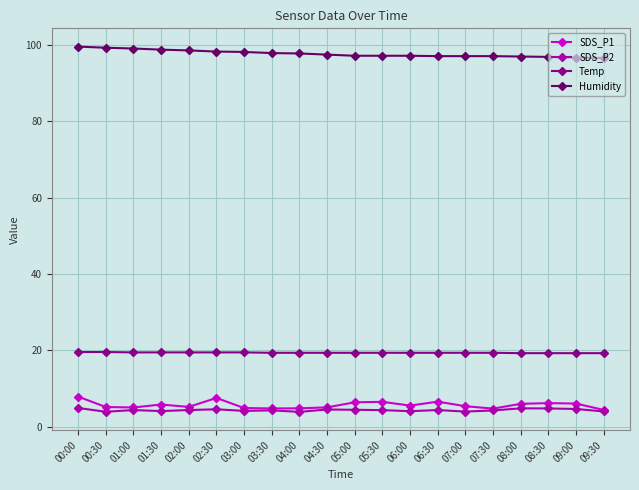

True or false: SDS_P2 has a value of 4.8 at 08:00.

True